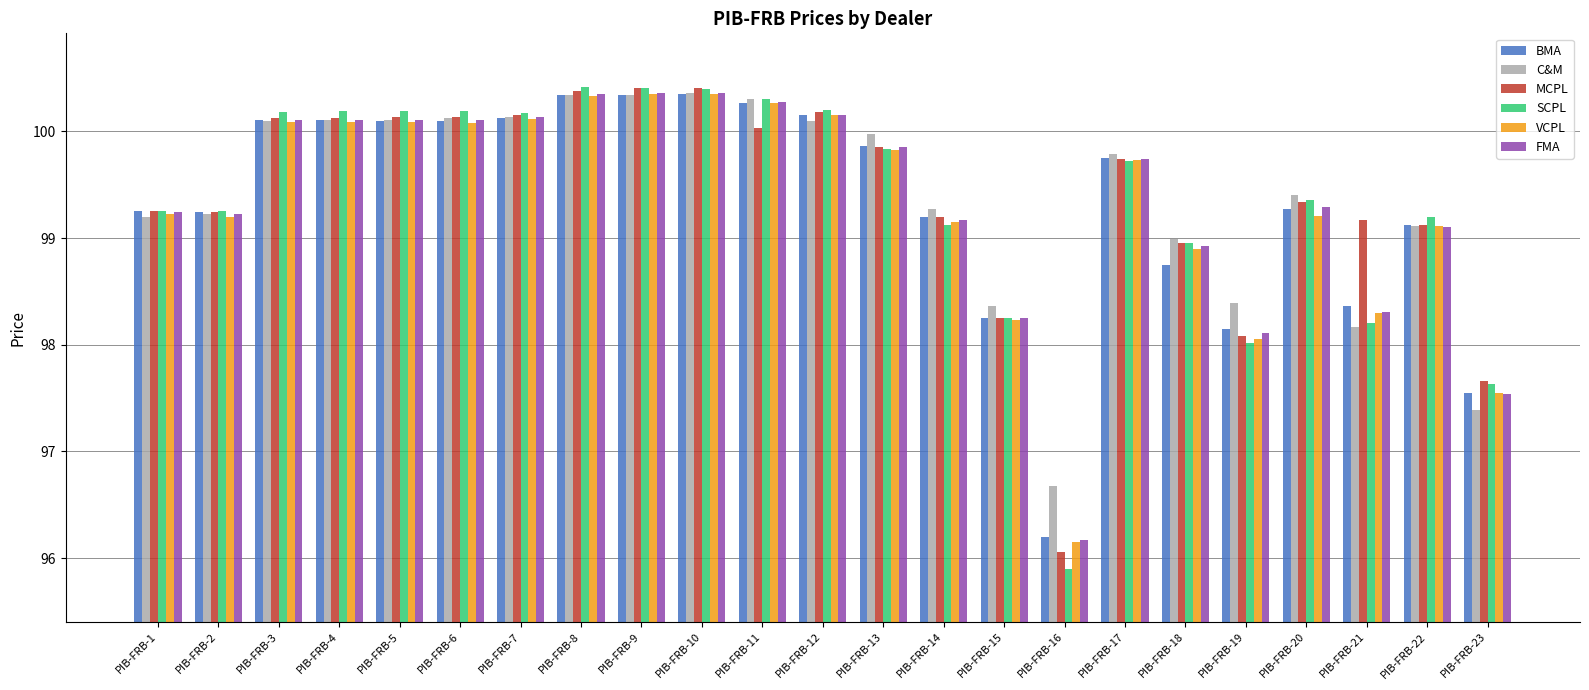

Which series has the widest spread of values?

SCPL